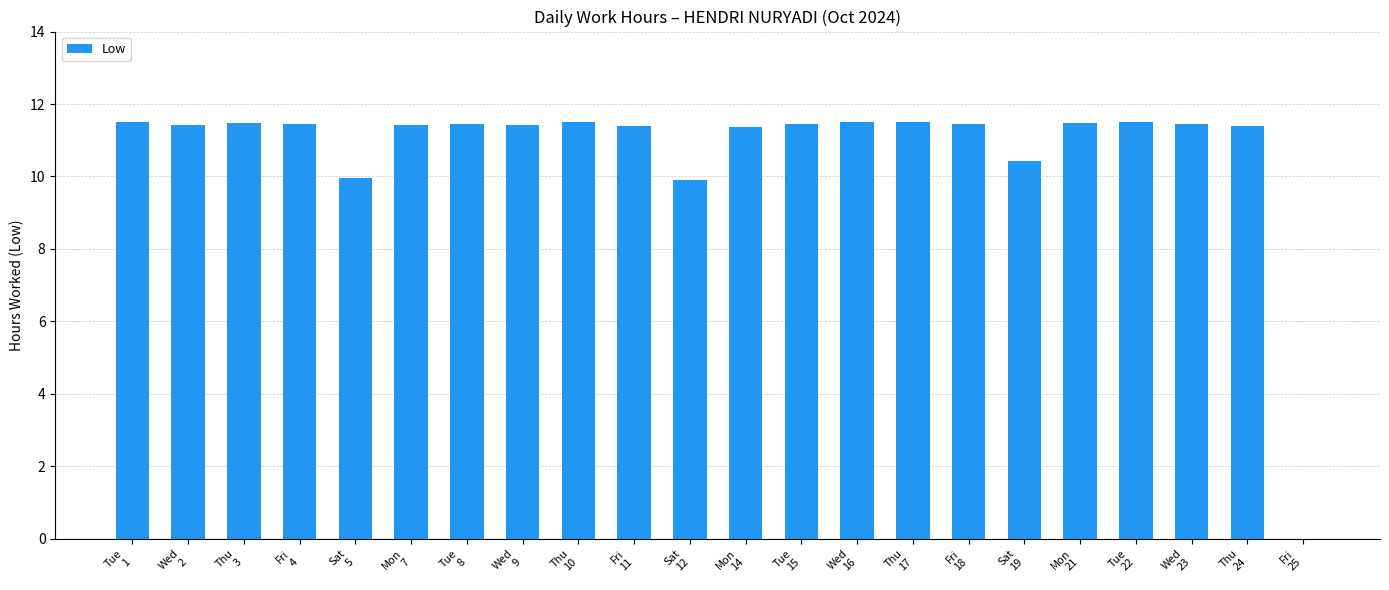

At which label does the data first exceed 11?

Tue
1